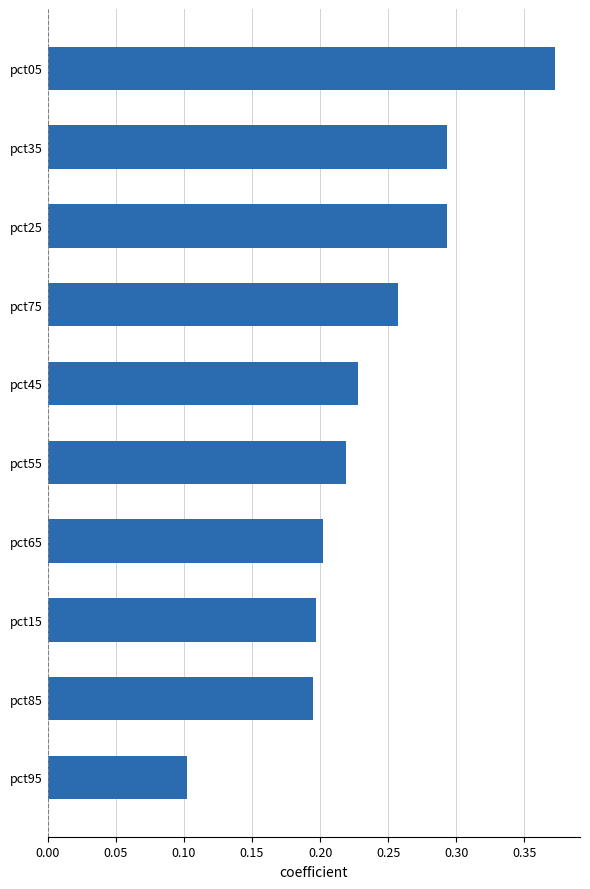

What is the smallest value displayed?

0.1